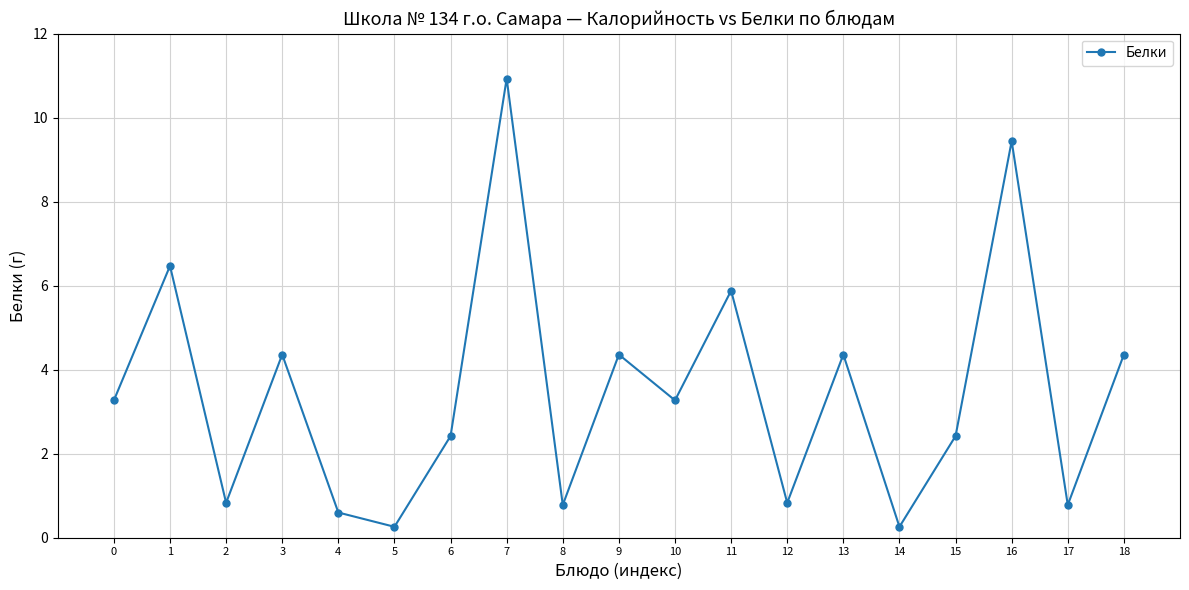

What is the sum of all values?

65.9